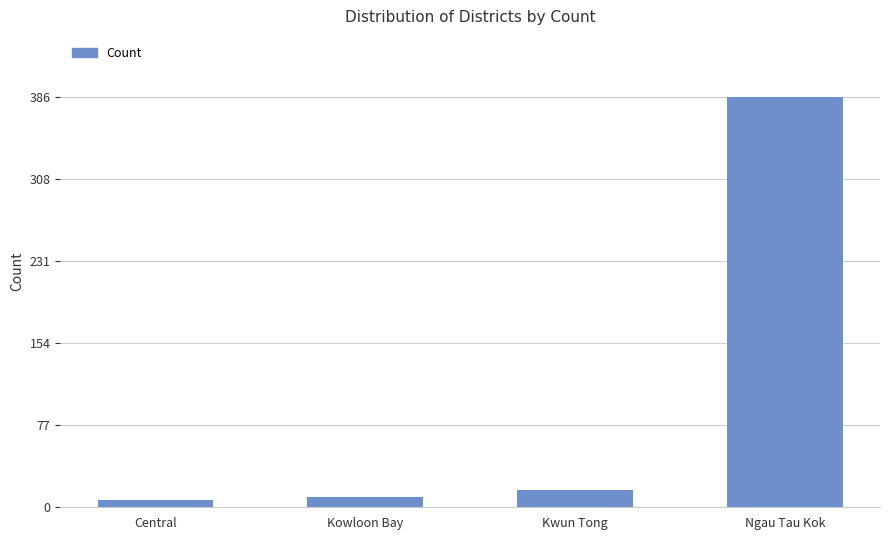

What is the value of the 3rd bar from the left?

16